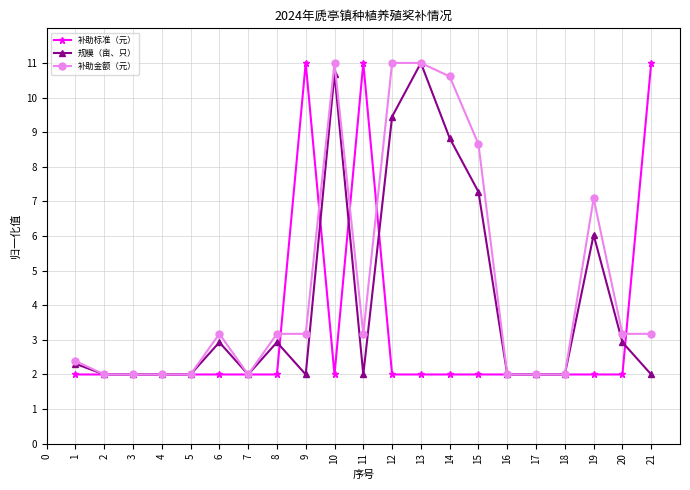

Is it true that 补助标准（元） equals 1.2 at 4?

False